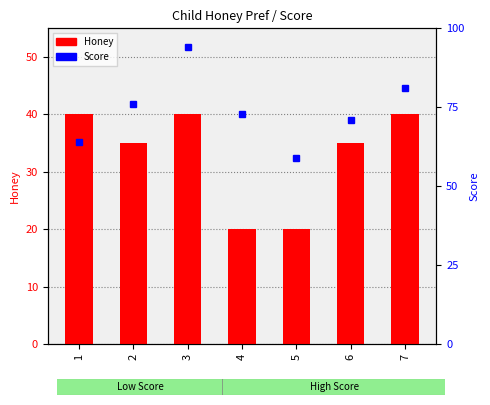

The value of Score at 3 is 159. True or false?

False